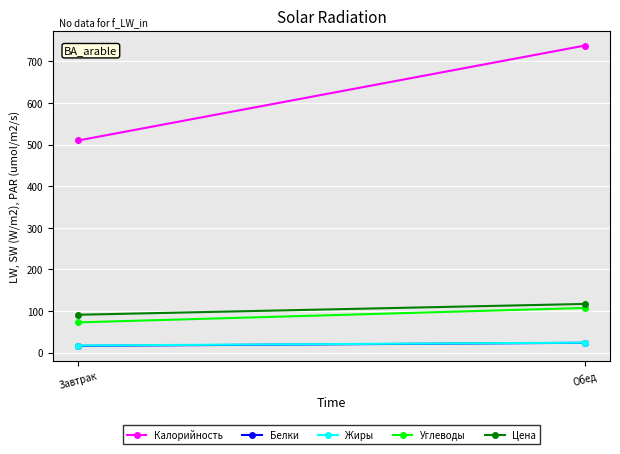

The Углеводы series shows 124.2 at Завтрак. True or false?

False